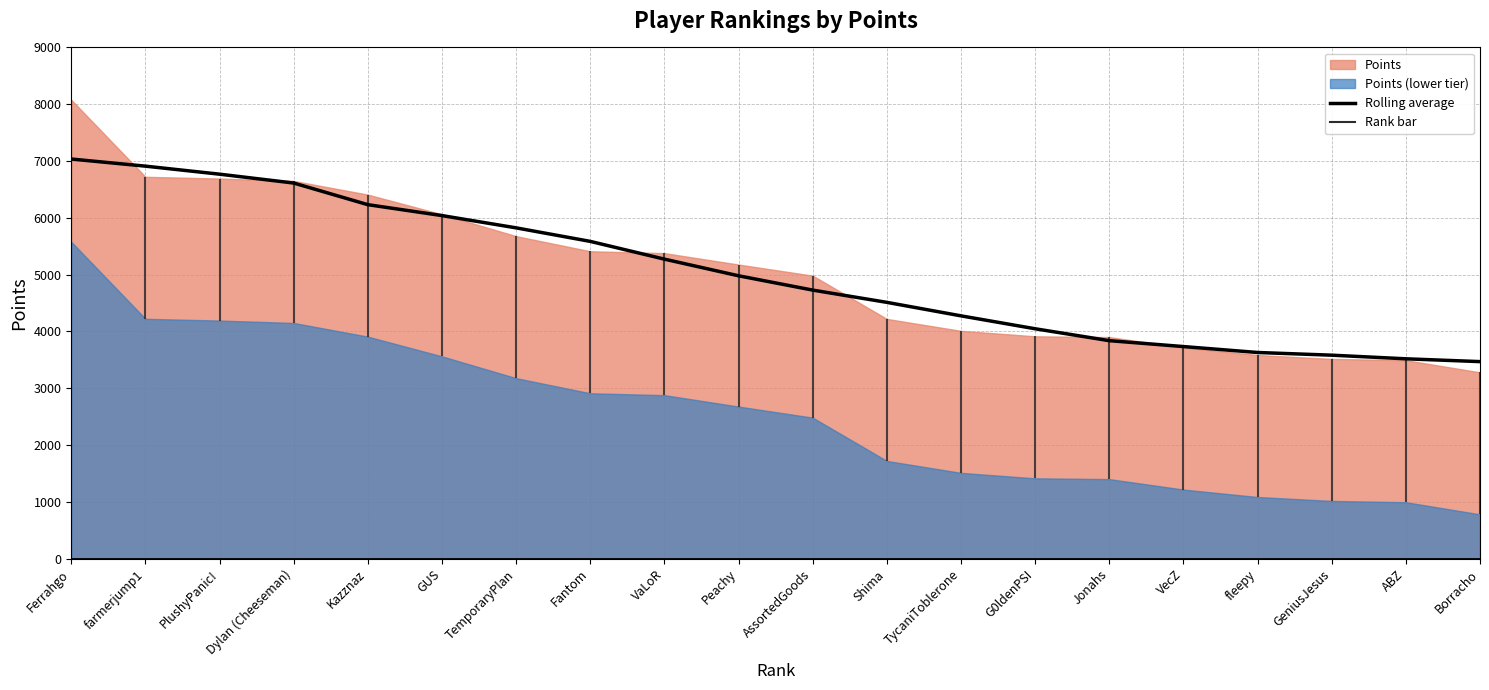

Which category has the highest value across all series?

Ferrahgo